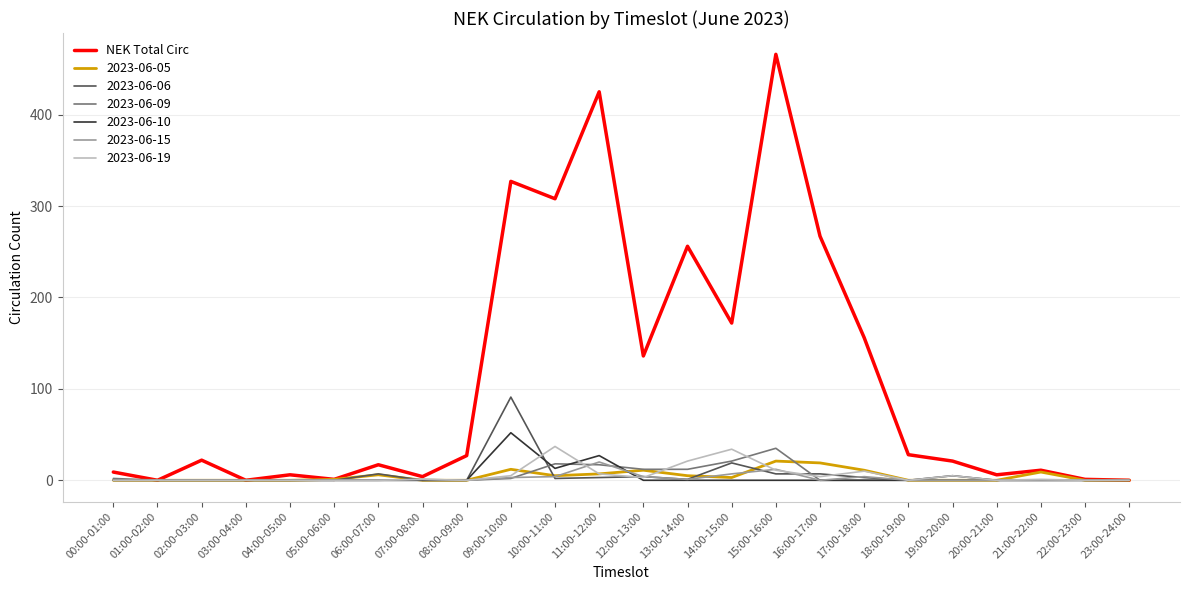

Which series has the widest spread of values?

NEK Total Circ